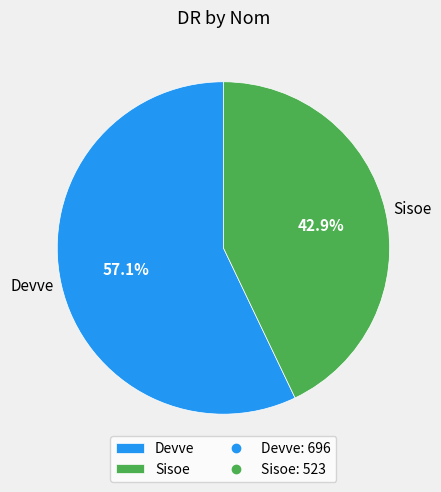

How many segments does this pie chart have?

2